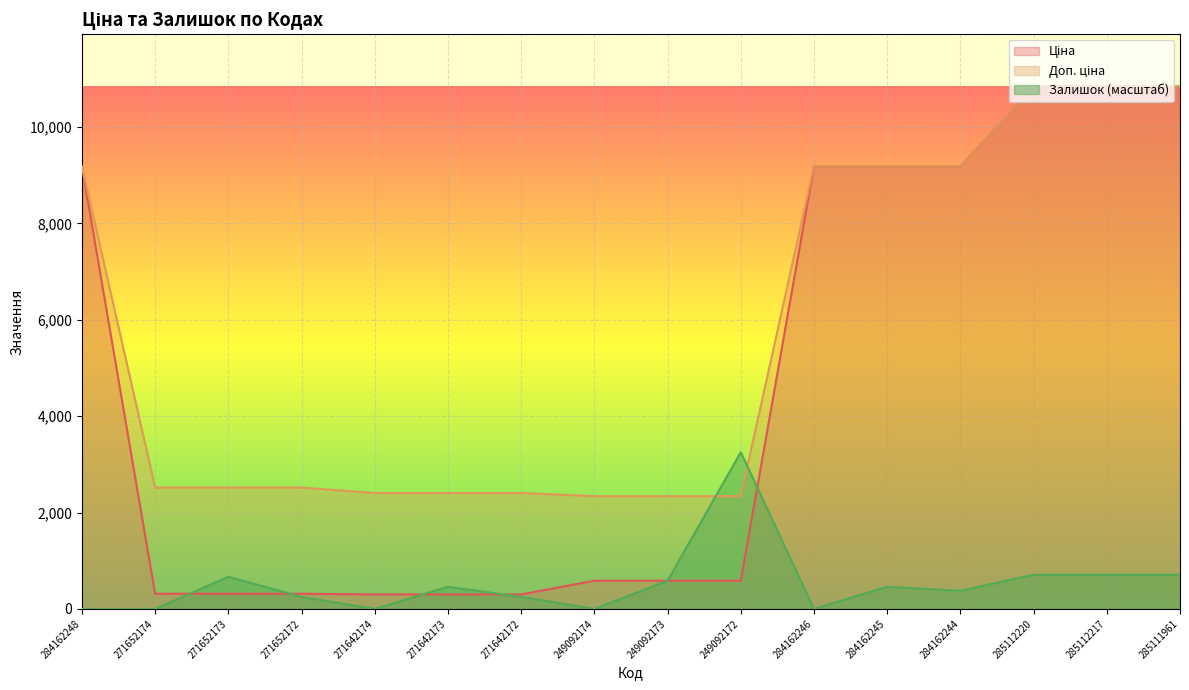

What are all the series names shown in the legend?

Ціна, Доп. ціна, Залишок